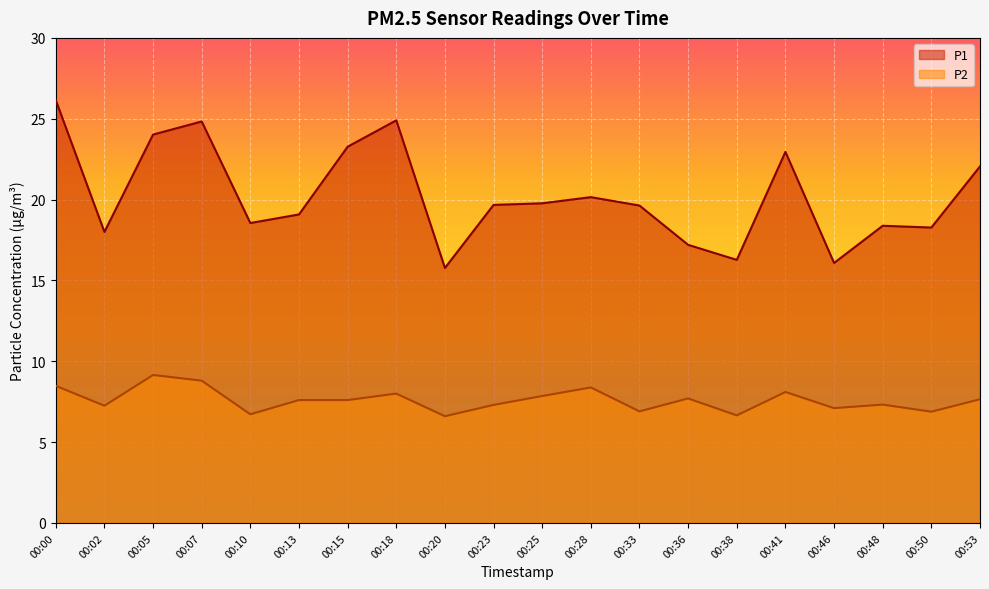

At 00:28, list the series in order from smallest to largest.

P2, P1